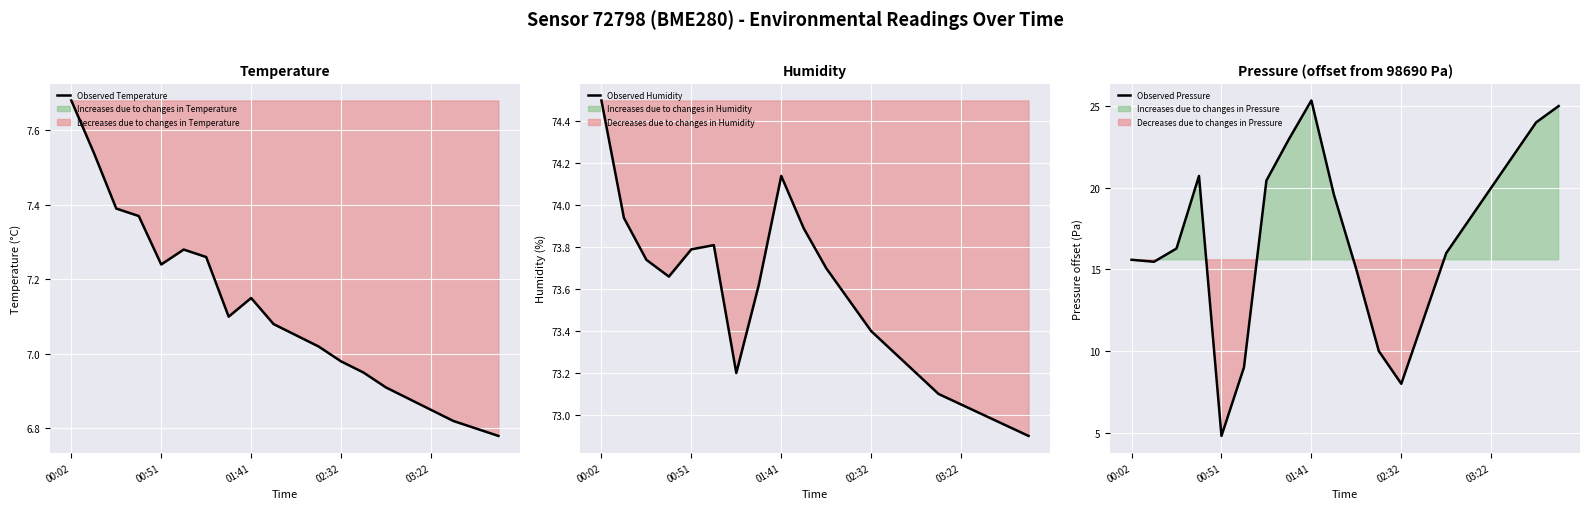

Rank the series by their maximum value, from lowest to highest.

Observed Temperature, Observed Pressure, Observed Humidity